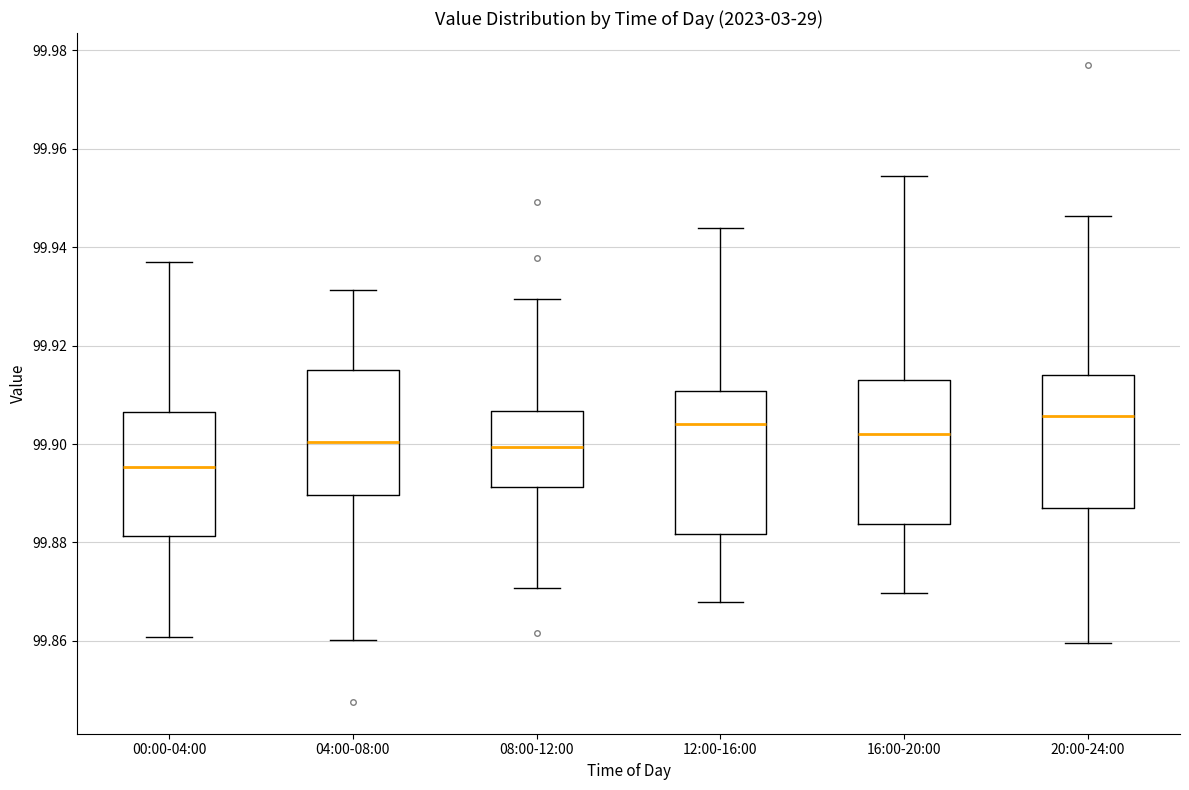

Where is the lower edge of the box for 04:00-08:00 on the y-axis? The values are not printed on the chart, so give them approximately, as read against the axis.

99.890